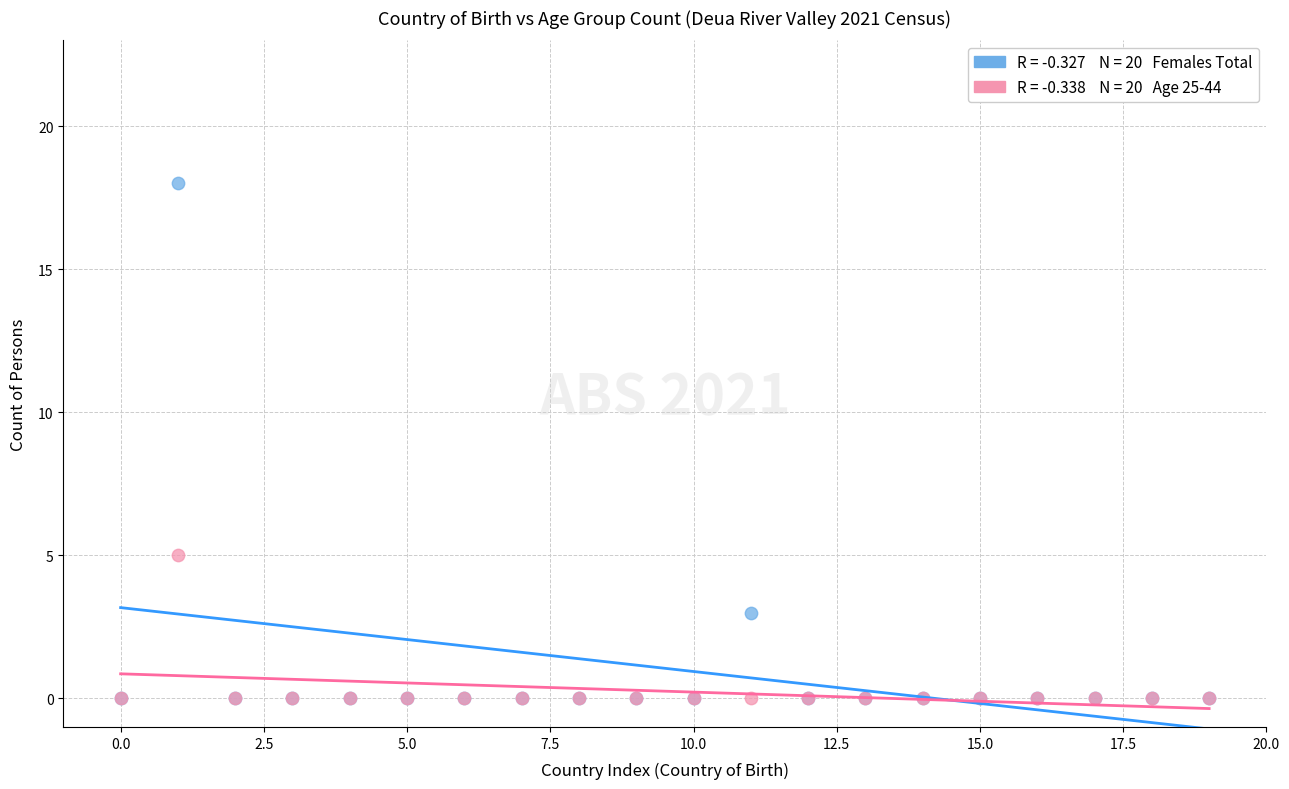

Across all series, what Y value is closest to 9?

5